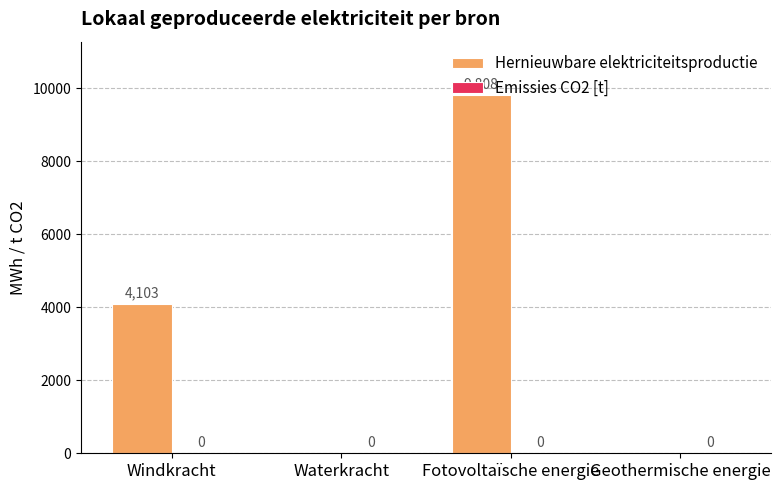

Where is the data nearest to the value 4903?

Windkracht